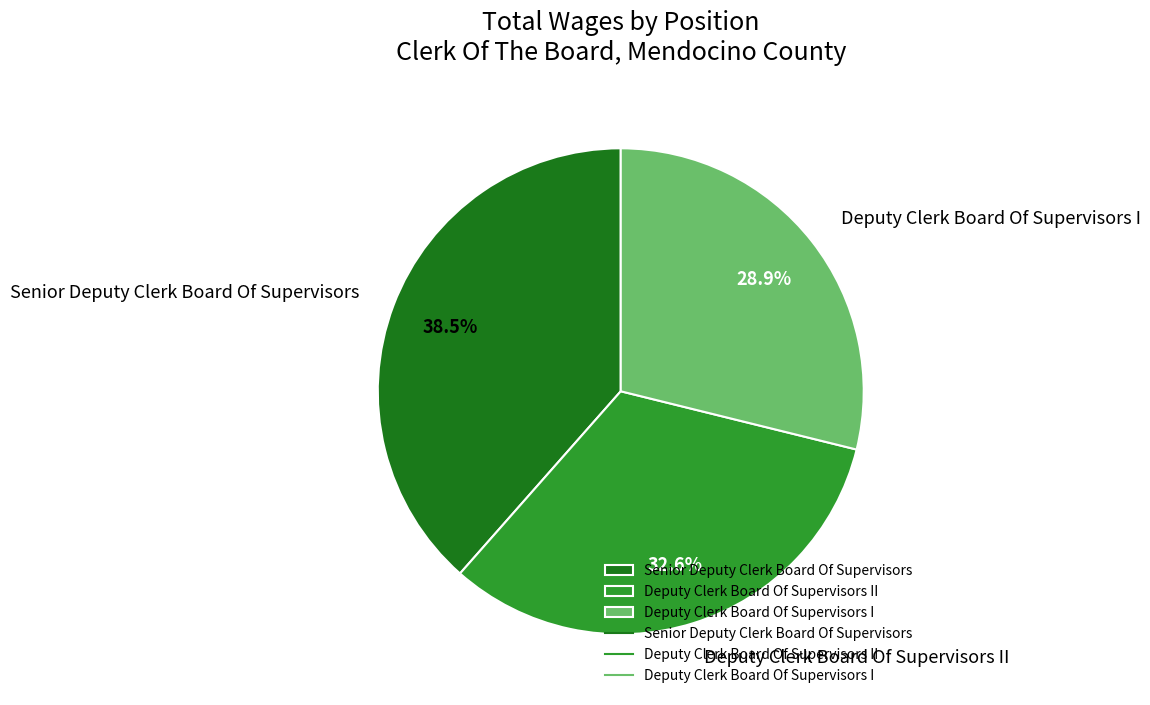

To the nearest percent, what is the difference between the Deputy Clerk Board Of Supervisors I and Deputy Clerk Board Of Supervisors II slice percentages?

4%